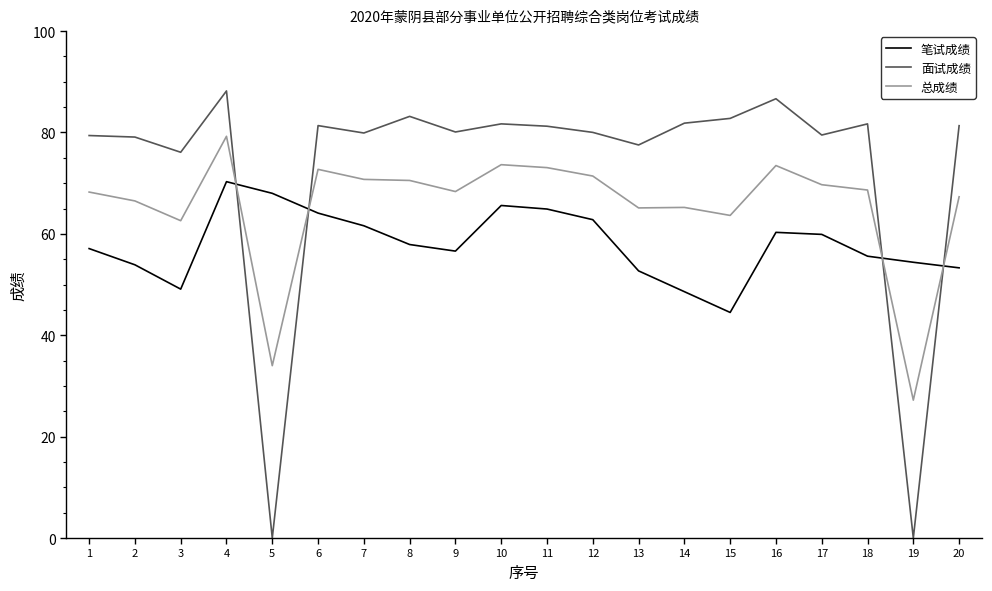

What is the average value of the 总成绩 series?

65.6